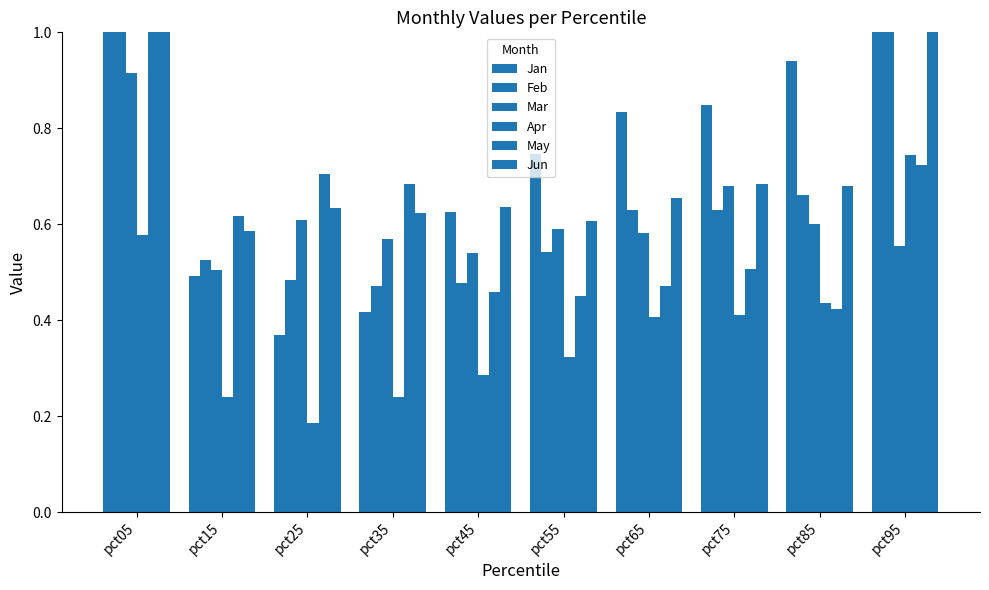

List the series in order of their peak value, lowest first.

Apr, Mar, Jun, Feb, May, Jan